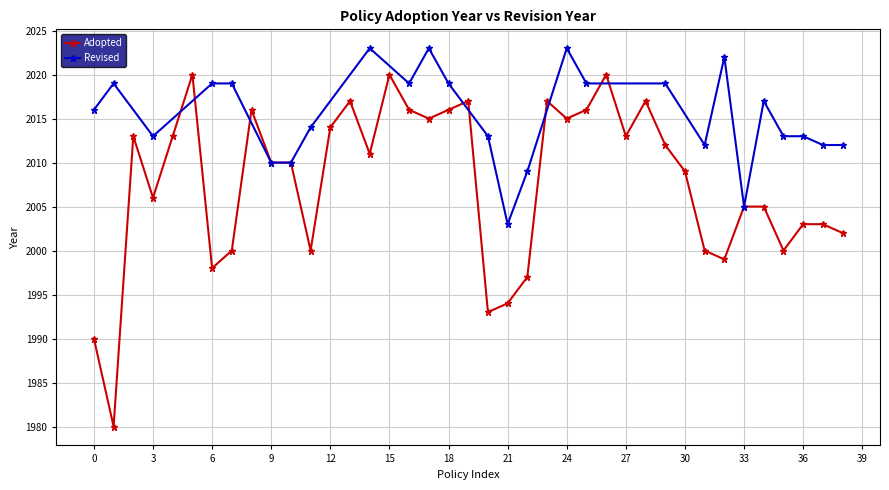

What is the minimum value for Adopted?

1980